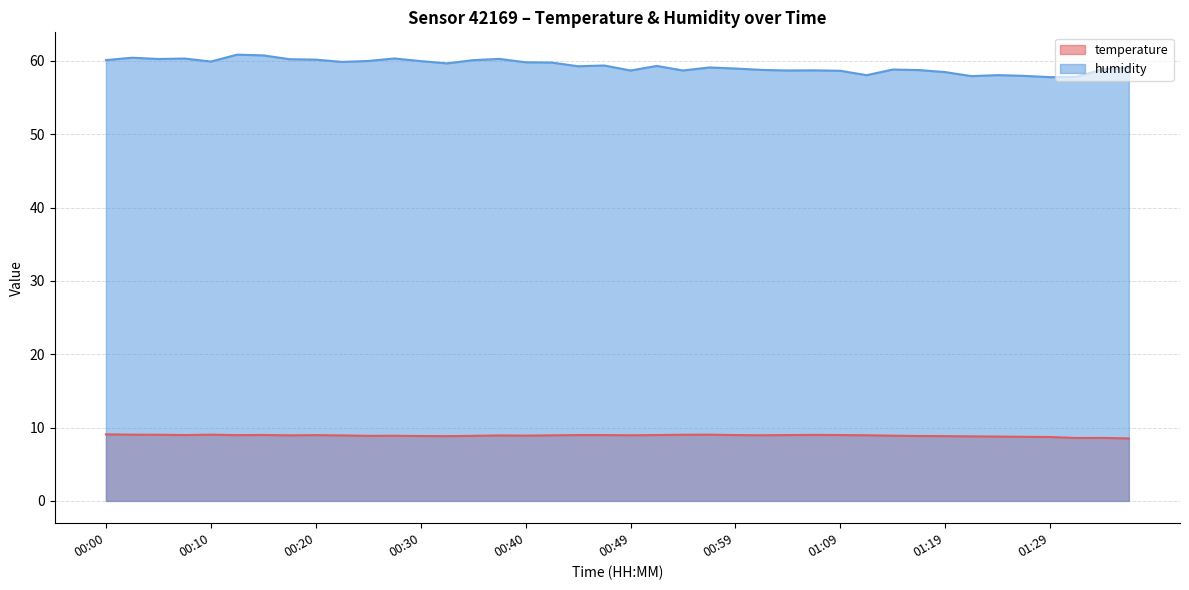

True or false: humidity has more than 1 points higher than both neighbors.

True